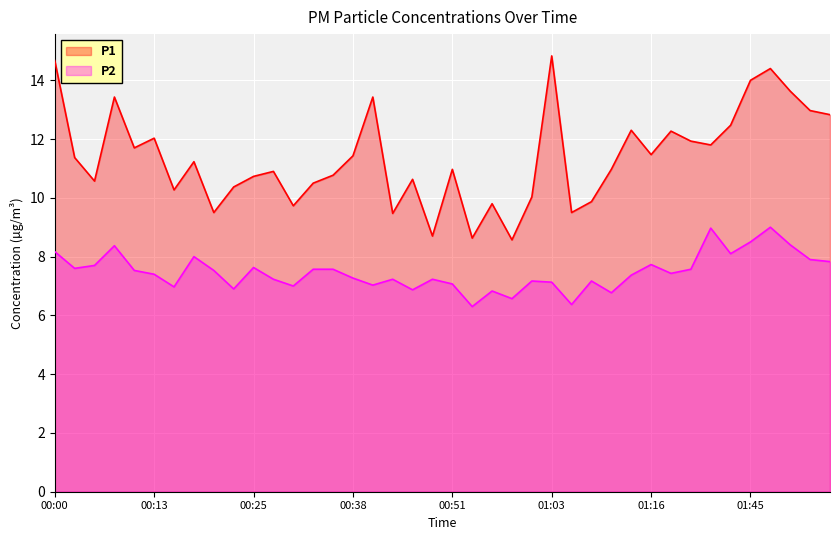

Where is the first local maximum for P2?

00:07